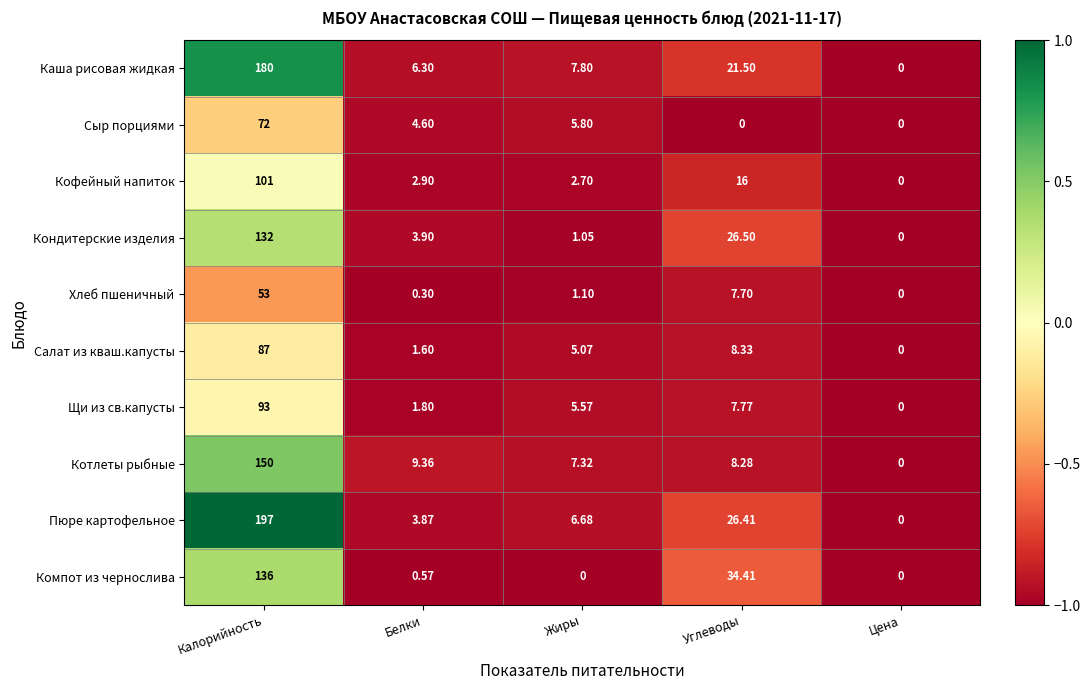

Rank the series at Калорийность from highest to lowest value.

Пюре картофельное, Каша рисовая жидкая, Котлеты рыбные, Компот из чернослива, Кондитерские изделия, Кофейный напиток, Щи из св.капусты, Салат из кваш.капусты, Сыр порциями, Хлеб пшеничный